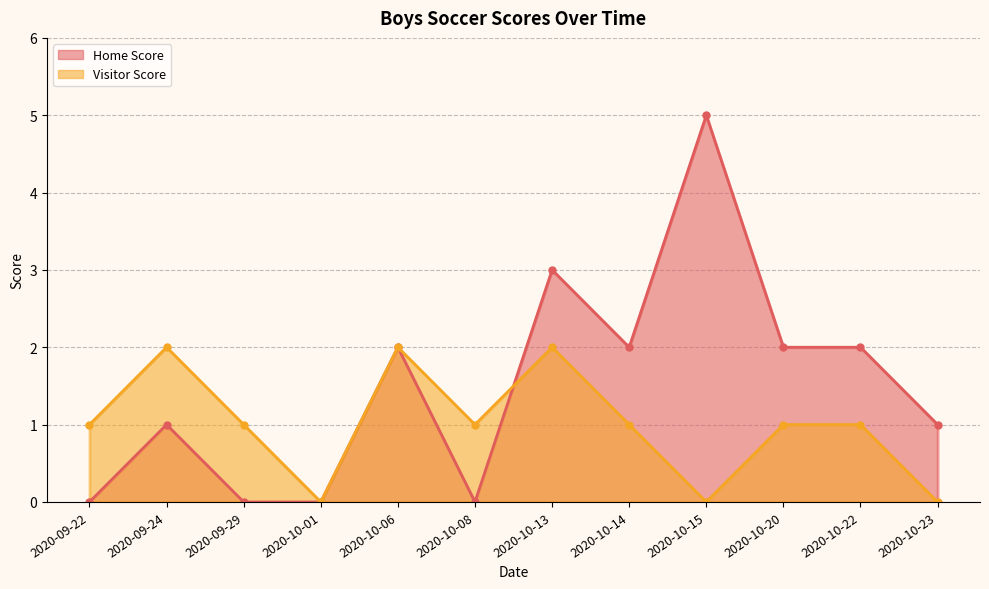

How many Home Score values are between 0 and 2?

10